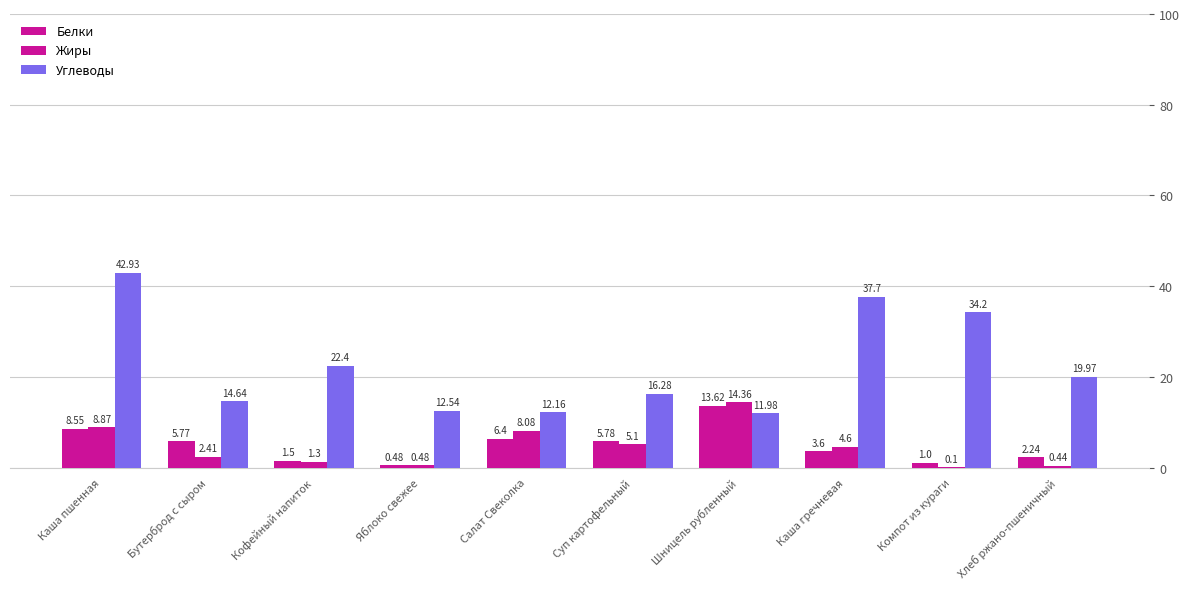

Reading left to right, transcribe all the data shown in this chart.

Белки: 8.6	5.8	1.5	0.5	6.4	5.8	13.6	3.6	1.0	2.2
Жиры: 8.9	2.4	1.3	0.5	8.1	5.1	14.4	4.6	0.1	0.4
Углеводы: 42.9	14.6	22.4	12.5	12.2	16.3	12.0	37.7	34.2	20.0